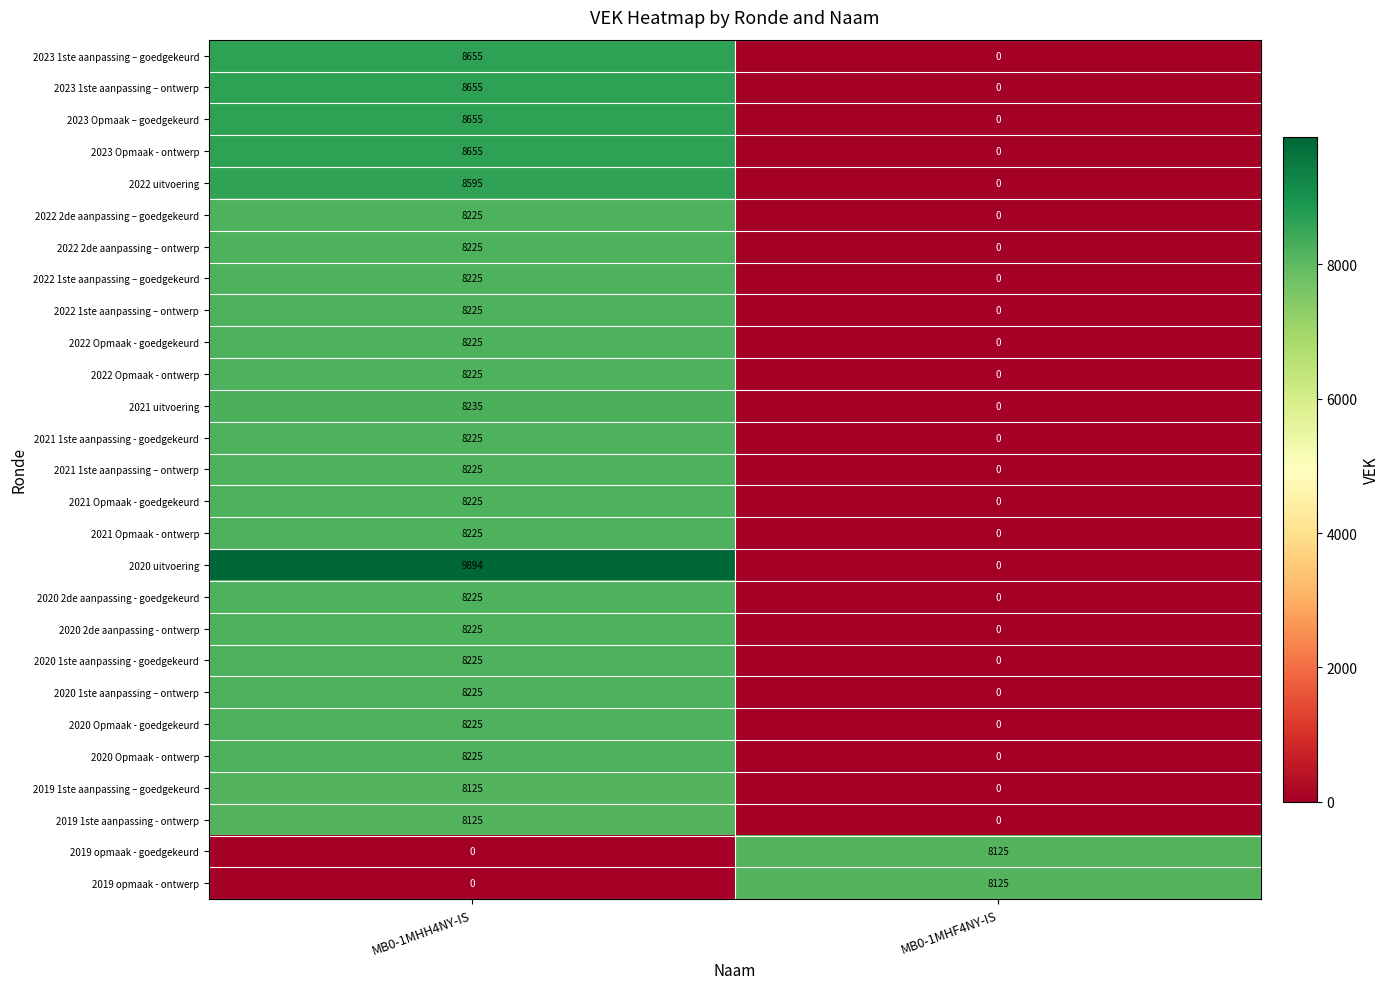

Which category has the highest value in the 2022 2de aanpassing – goedgekeurd series?

MB0-1MHH4NY-IS